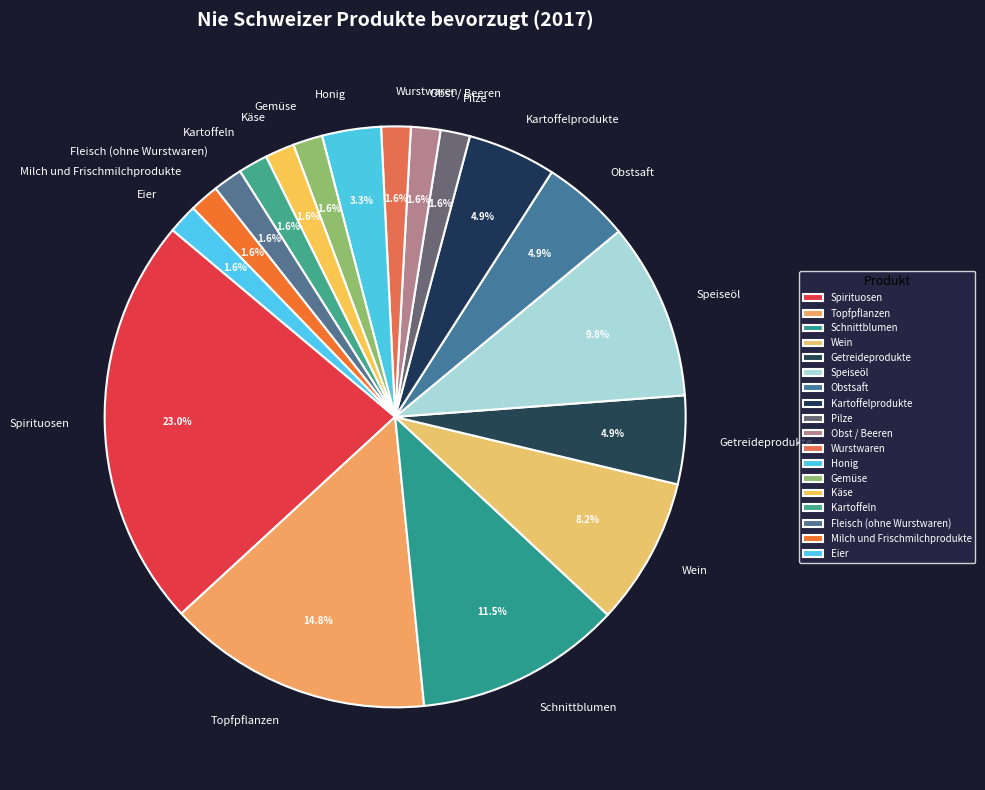

Approximately how many times larger is the value at Fleisch (ohne Wurstwaren) compared to Schnittblumen?

0.1